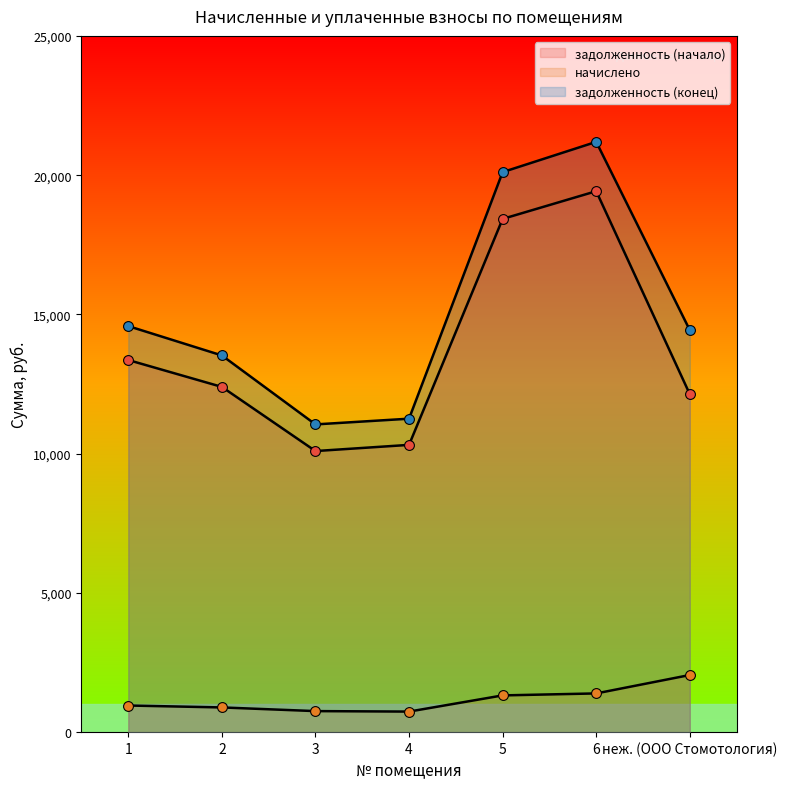

Which series has the largest Y range (max minus min)?

задолженность (конец)